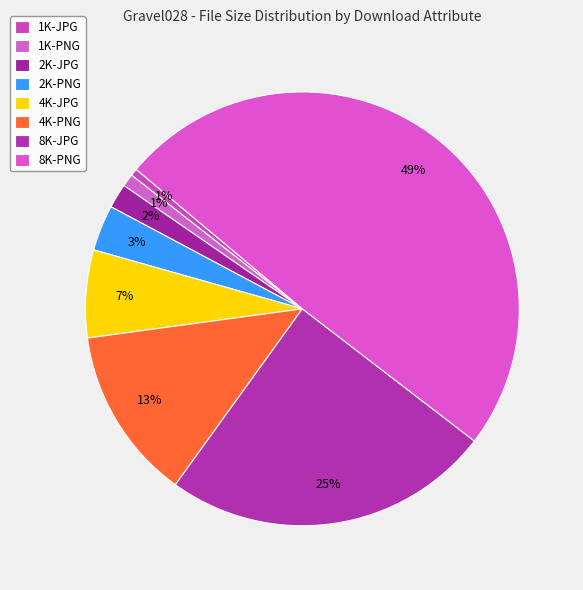

How many segments does this pie chart have?

8